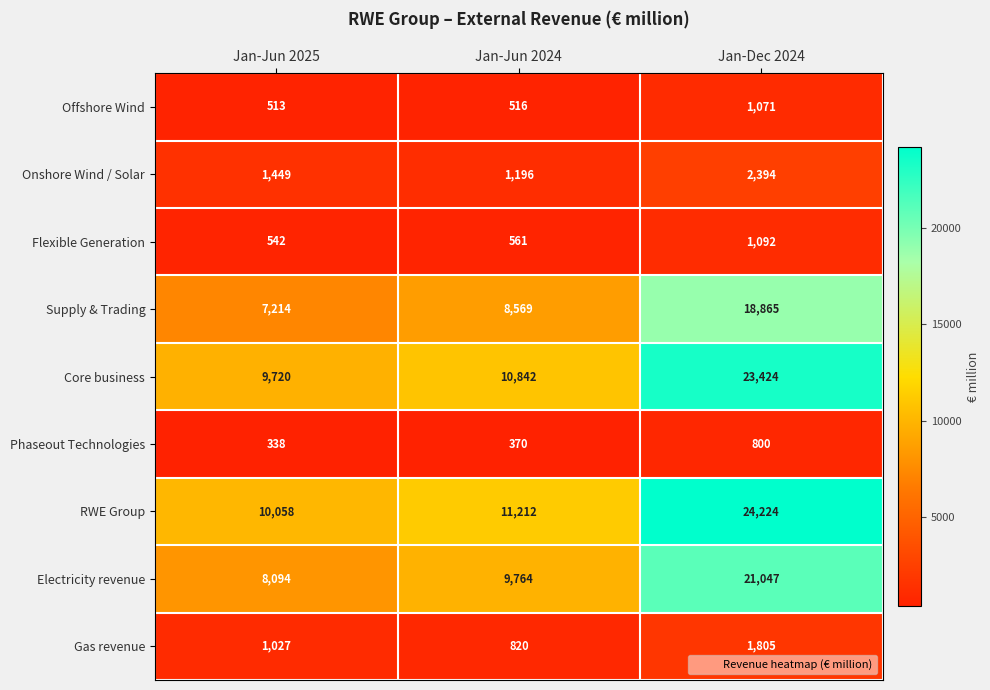

What is the total value across all series at Jan-Jun 2025?

38955